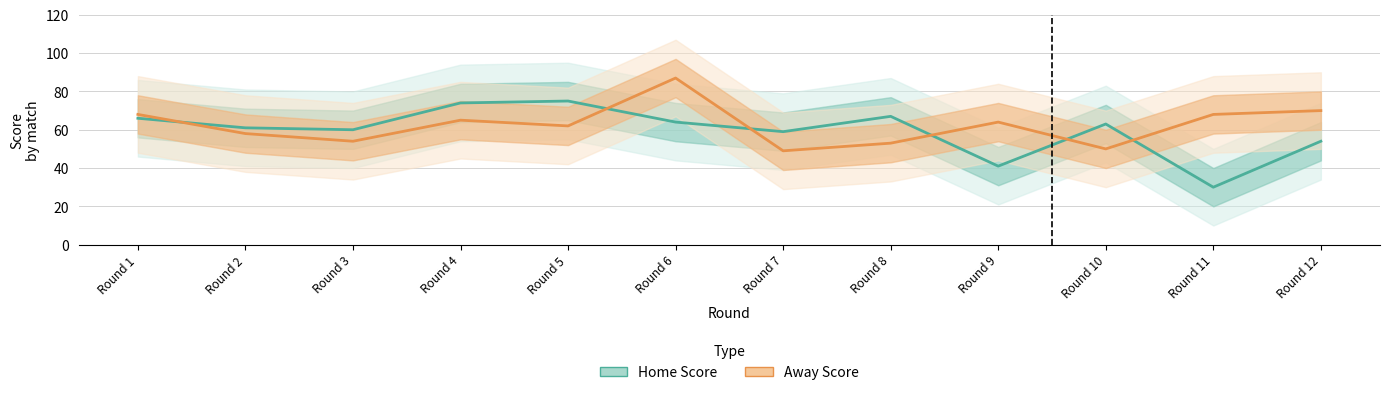

Reading left to right, extract all data points from this chart.

Home Score: Round 1=66	Round 2=61	Round 3=60	Round 4=74	Round 5=75	Round 6=64	Round 7=59	Round 8=67	Round 9=41	Round 10=63	Round 11=30	Round 12=54
Away Score: Round 1=68	Round 2=58	Round 3=54	Round 4=65	Round 5=62	Round 6=87	Round 7=49	Round 8=53	Round 9=64	Round 10=50	Round 11=68	Round 12=70